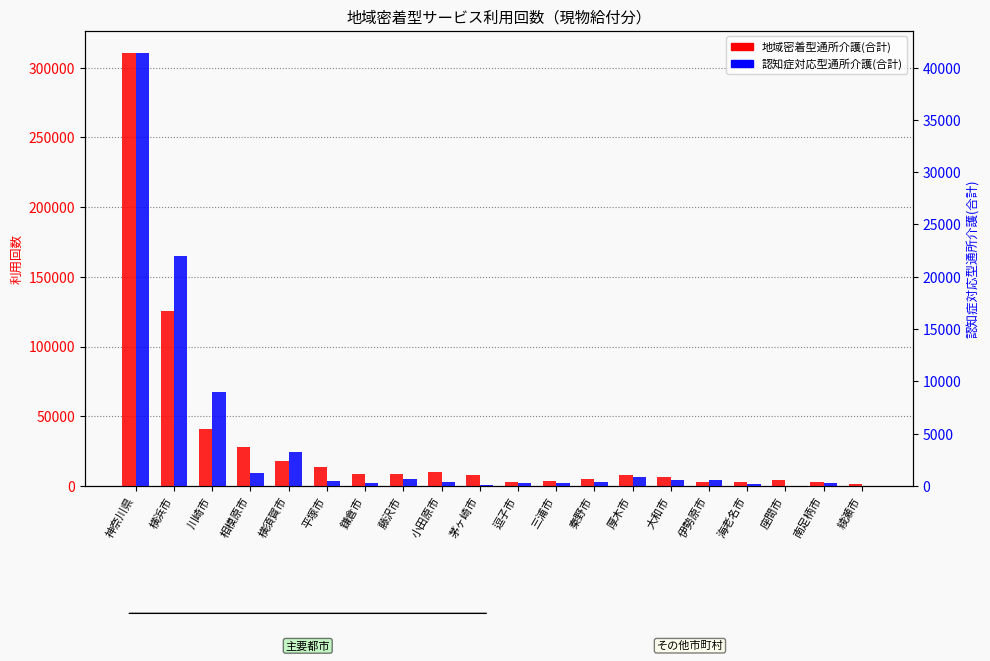

True or false: 認知症対応型通所介護(合計) has a value of 526 at 小田原市.

False